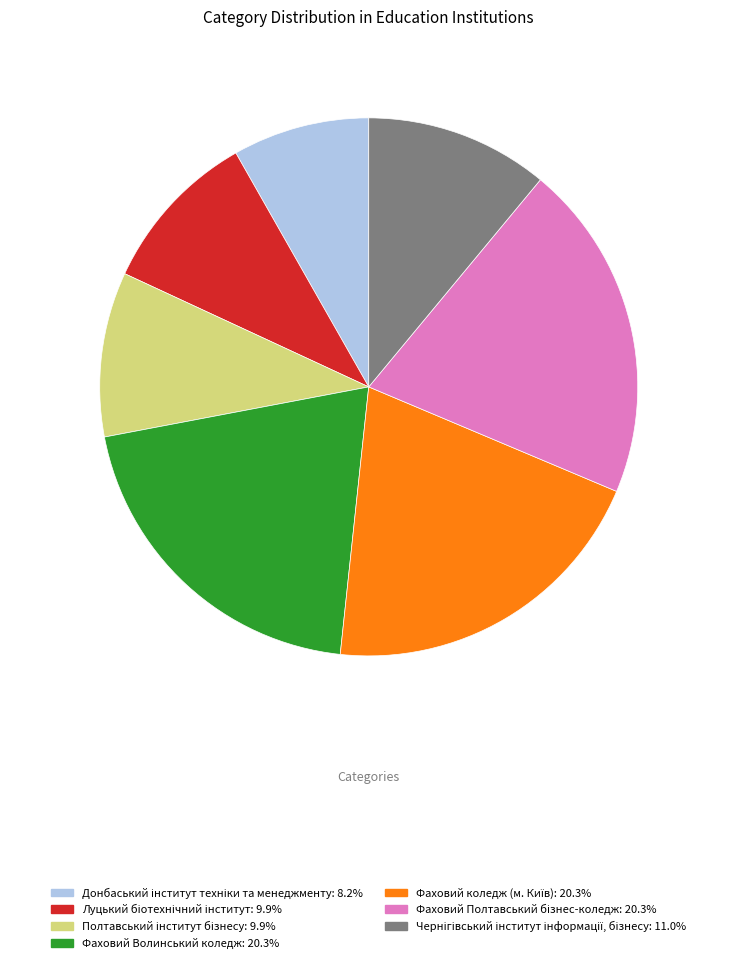

Is there any slice that represents more than half of the pie?

No